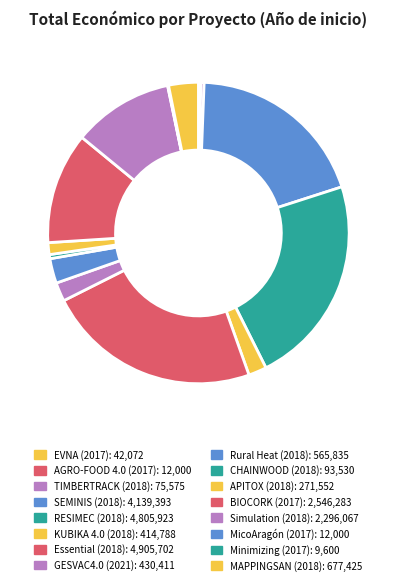

Is there a majority slice in this chart?

No